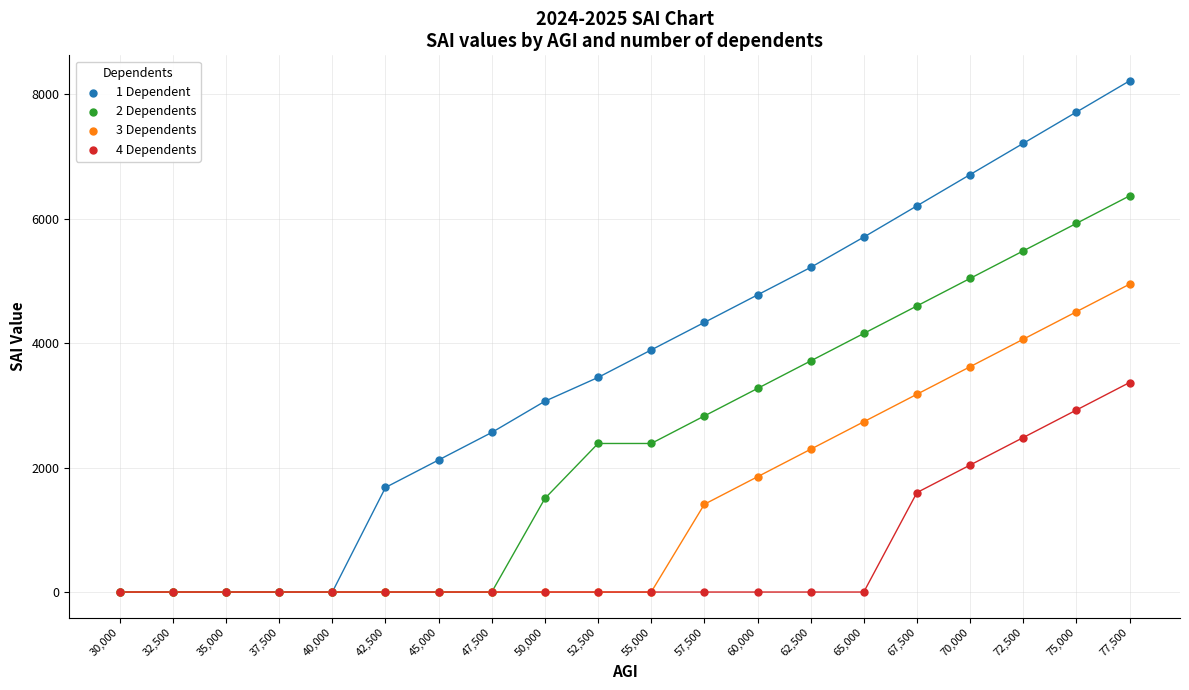

Which series has the widest spread of Y values?

1 Dependent